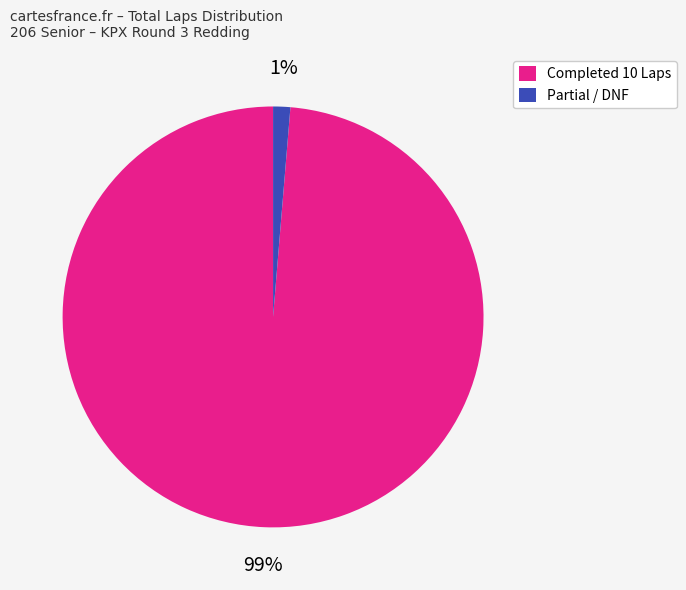

Count the number of slices in the pie.

2